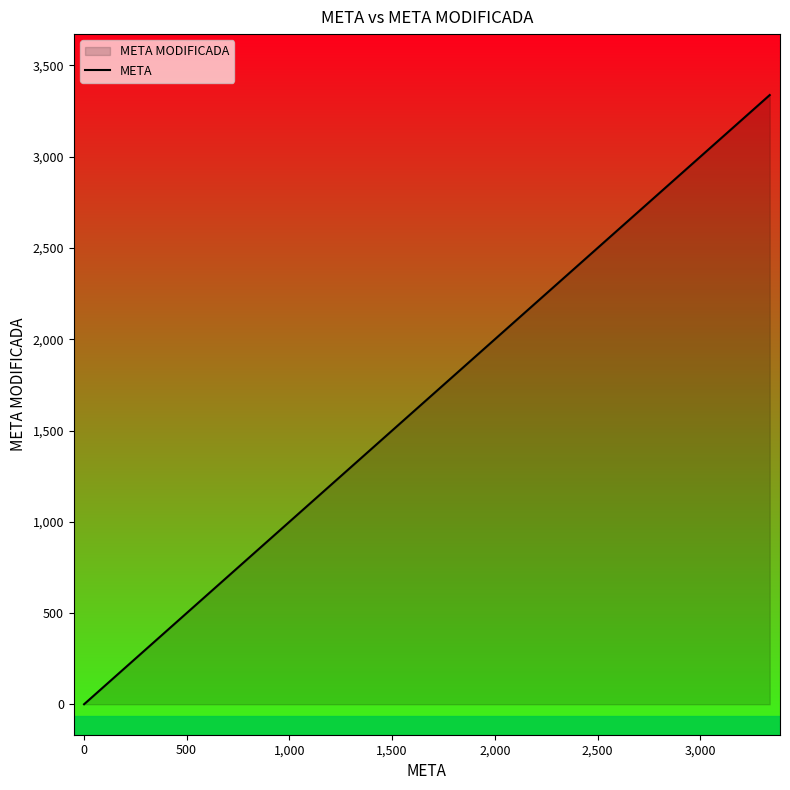

What is the difference between the maximum and second lowest values?

3336